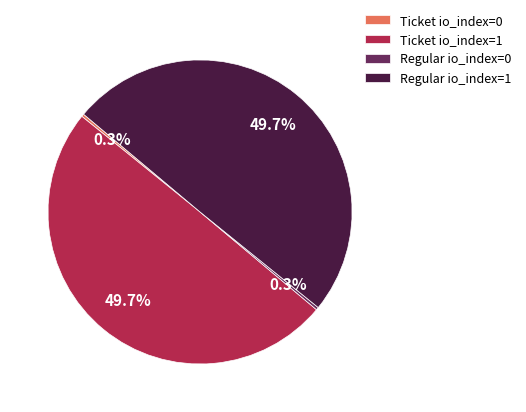

How many segments does this pie chart have?

4